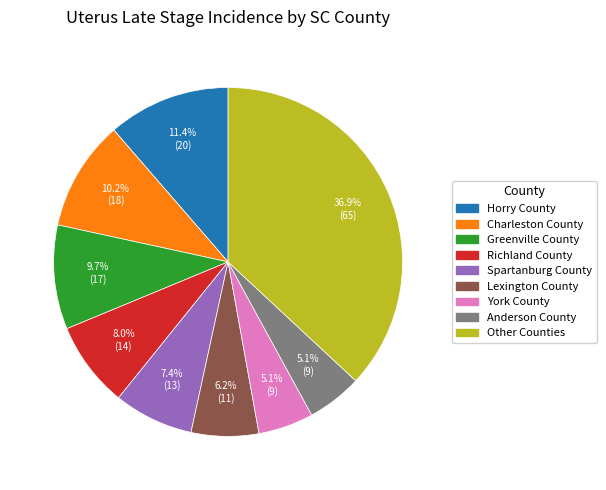

Is there any slice that represents more than half of the pie?

No